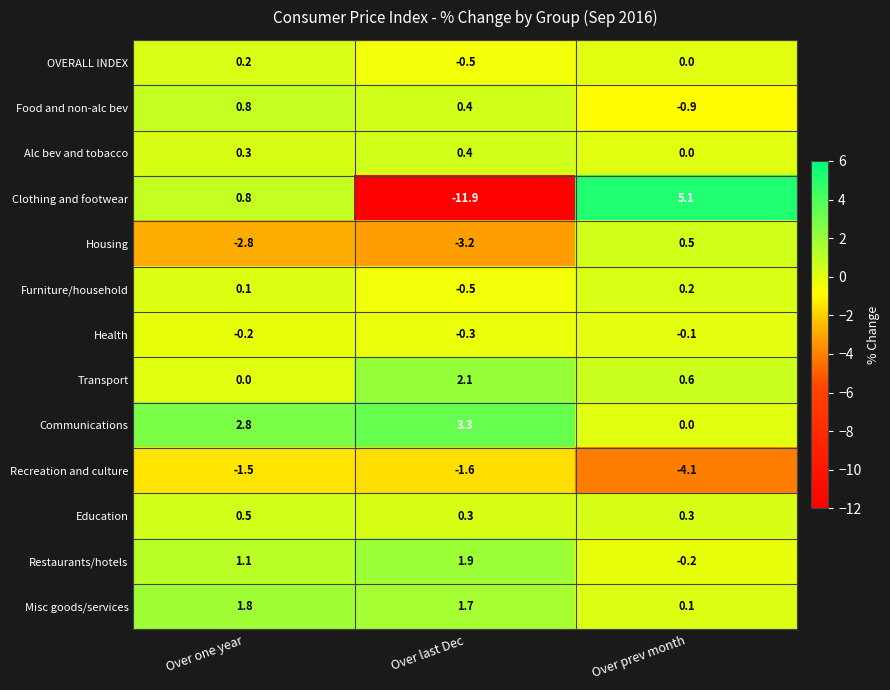

Which label corresponds to the largest value in the chart?

Over prev month